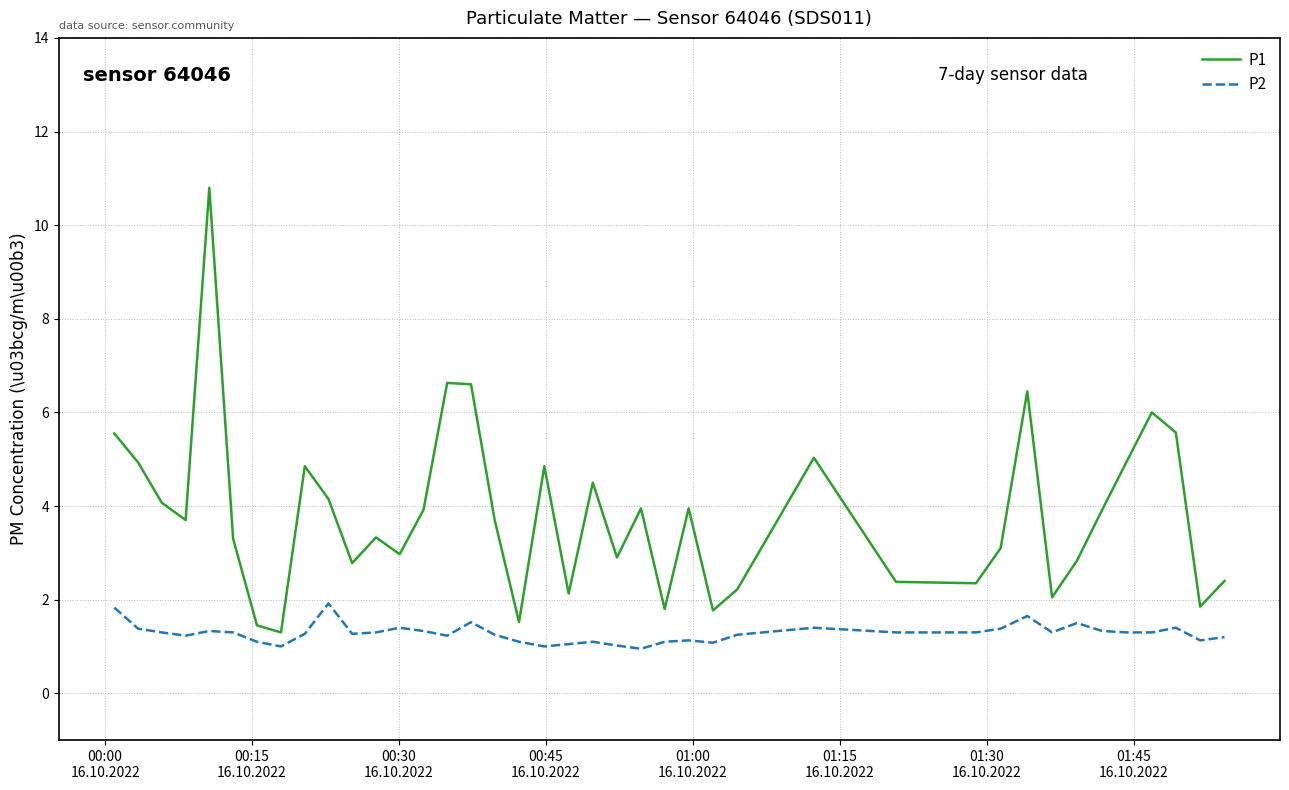

Rank the series by their average value, from highest to lowest.

P1, P2